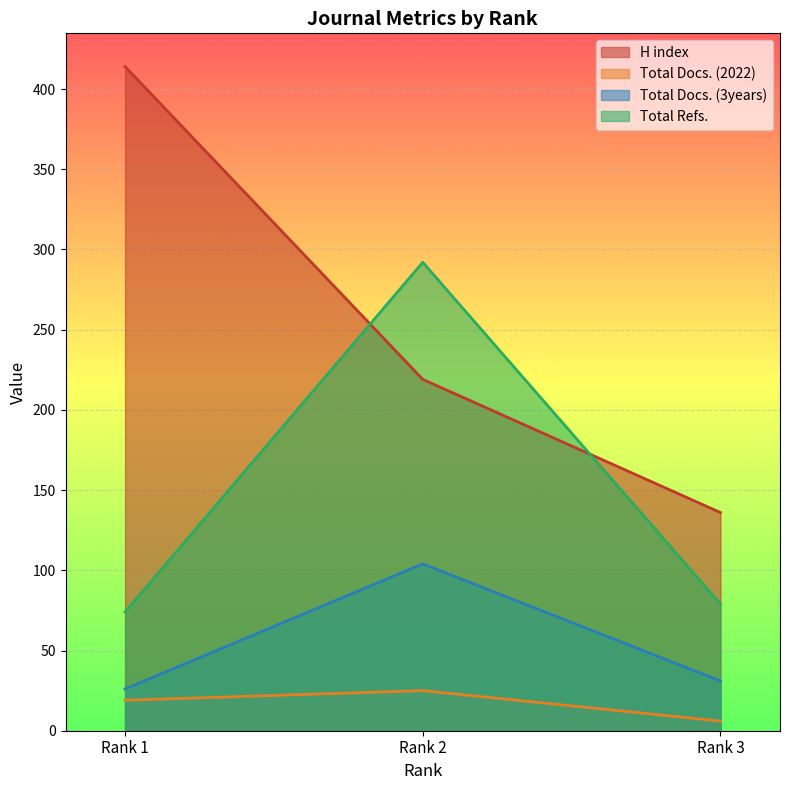

Reading left to right, what are all the values shown in this chart?

H index: Rank 1=414	Rank 2=219	Rank 3=136
Total Docs. (2022): Rank 1=19	Rank 2=25	Rank 3=6
Total Docs. (3years): Rank 1=26	Rank 2=104	Rank 3=31
Total Refs.: Rank 1=74	Rank 2=292	Rank 3=79